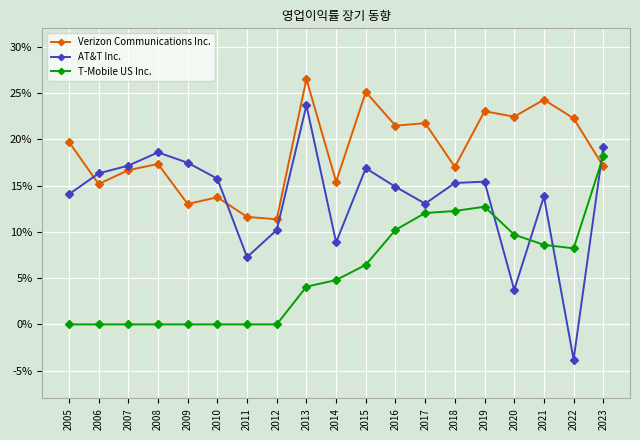

What are all the series names shown in the legend?

Verizon Communications Inc., AT&T Inc., T-Mobile US Inc.